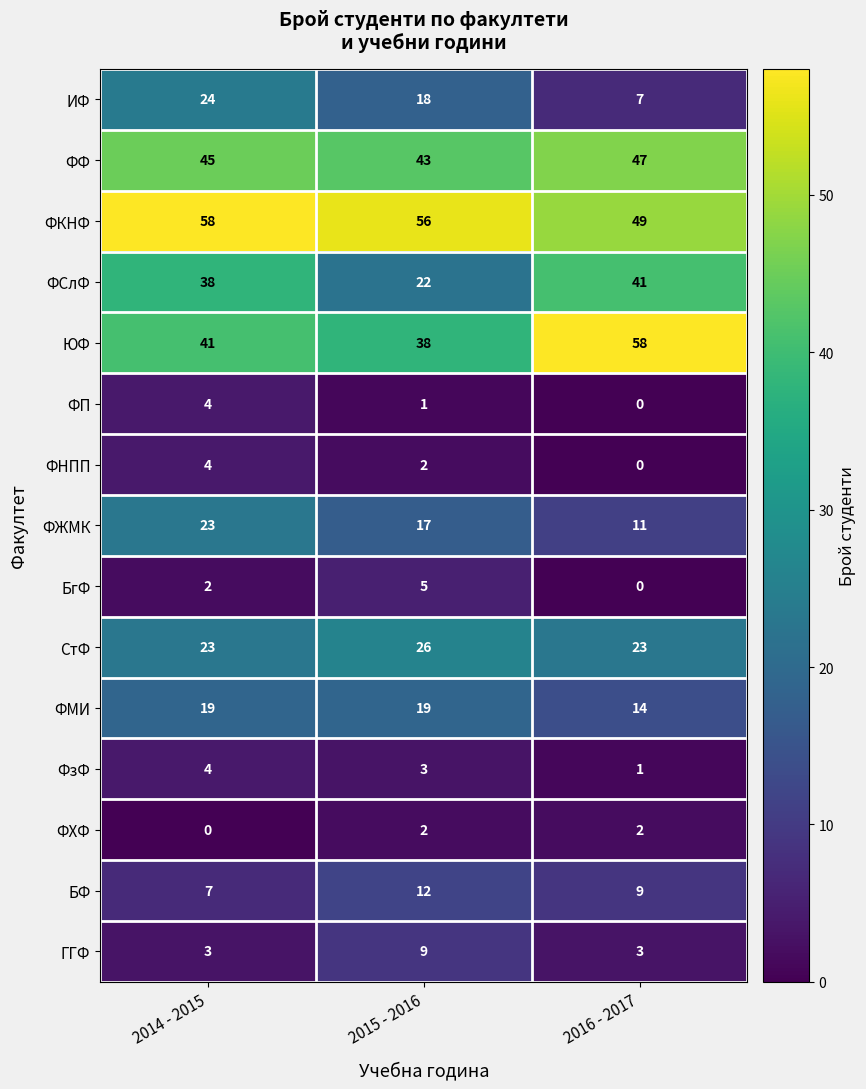

What is the maximum value shown in the chart?

58